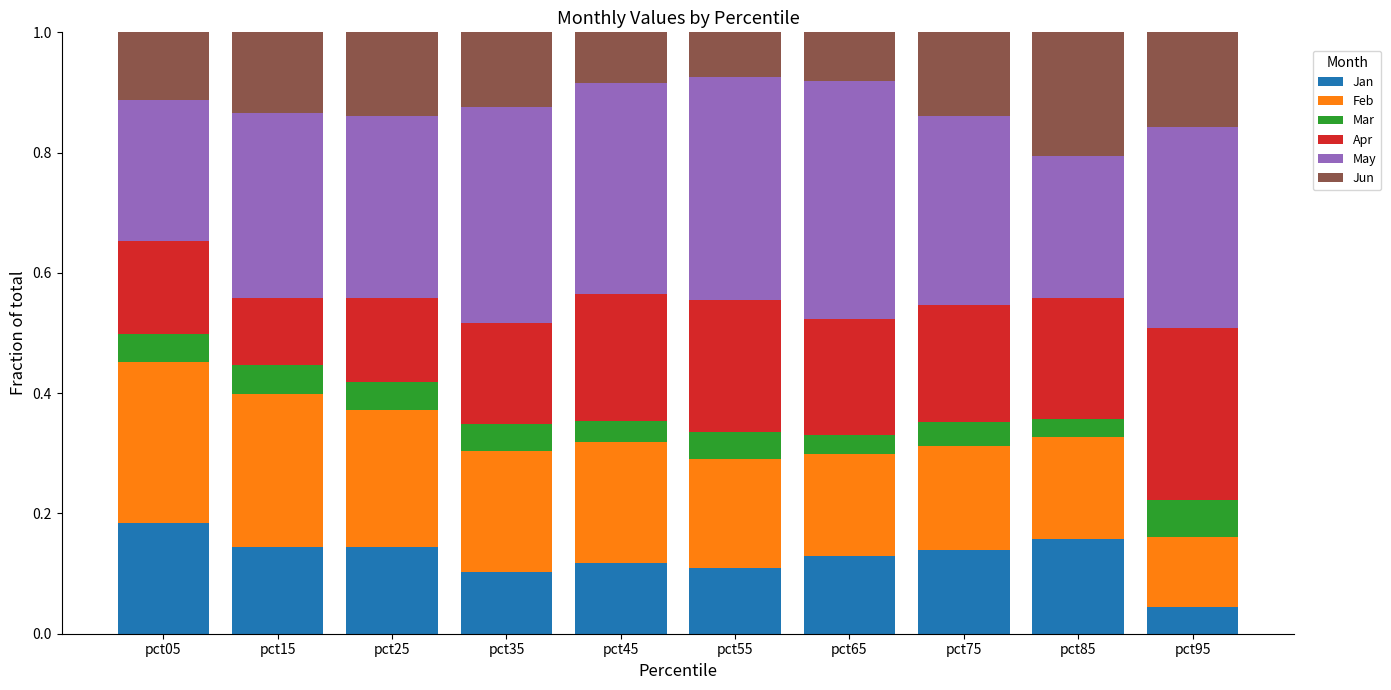

At which label does Jan reach its peak?

pct05